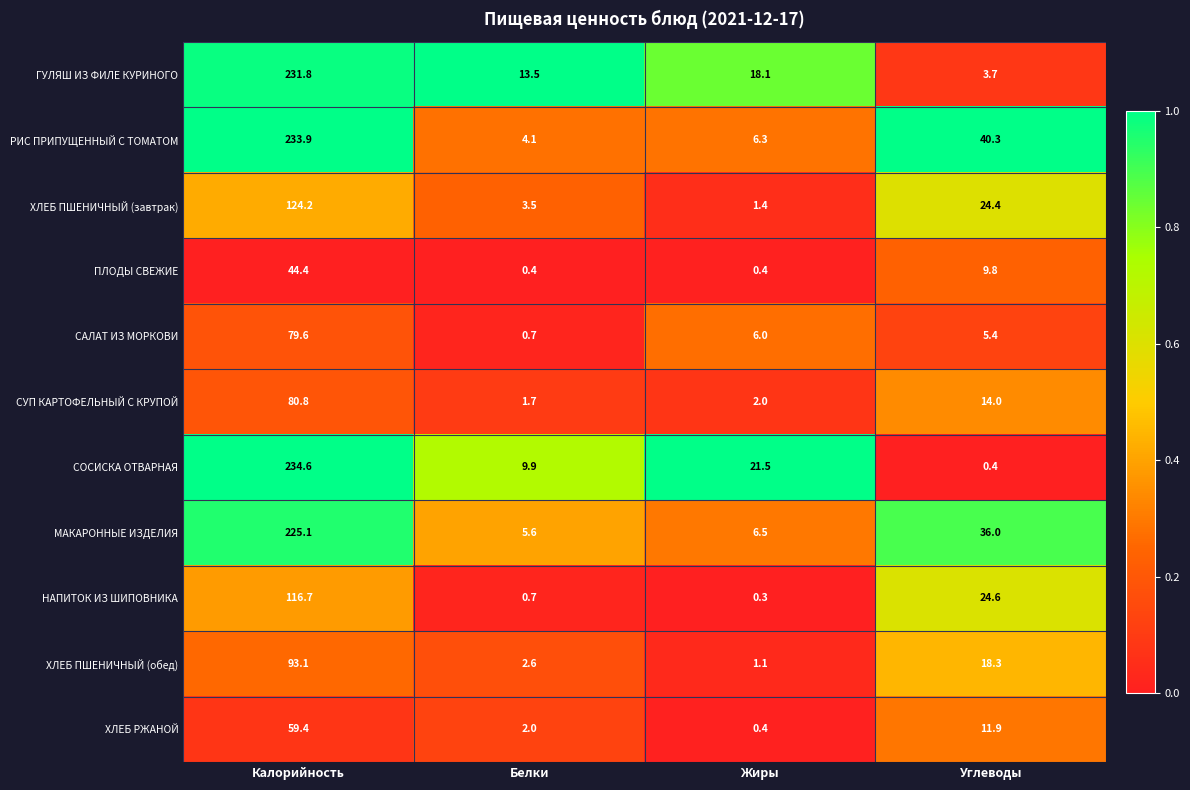

At how many categories does at least one series exceed 0?

4